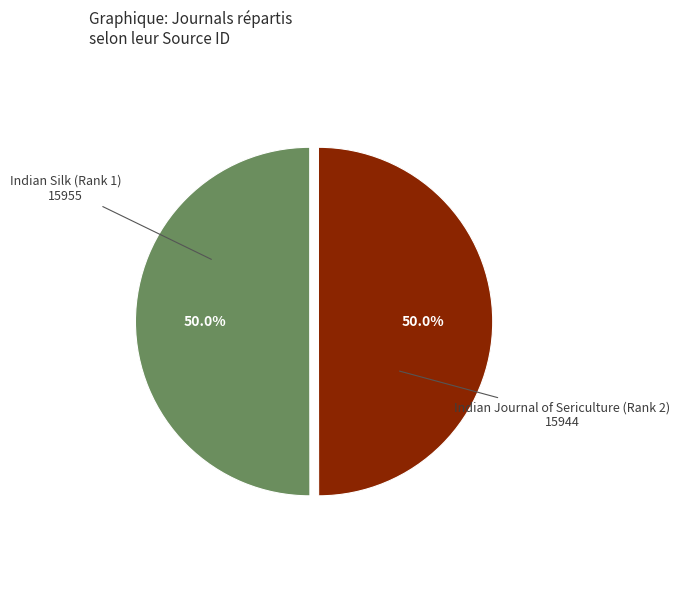

What is the total percentage of Indian Silk (Rank 1) and Indian Journal of Sericulture (Rank 2)?

100.0%